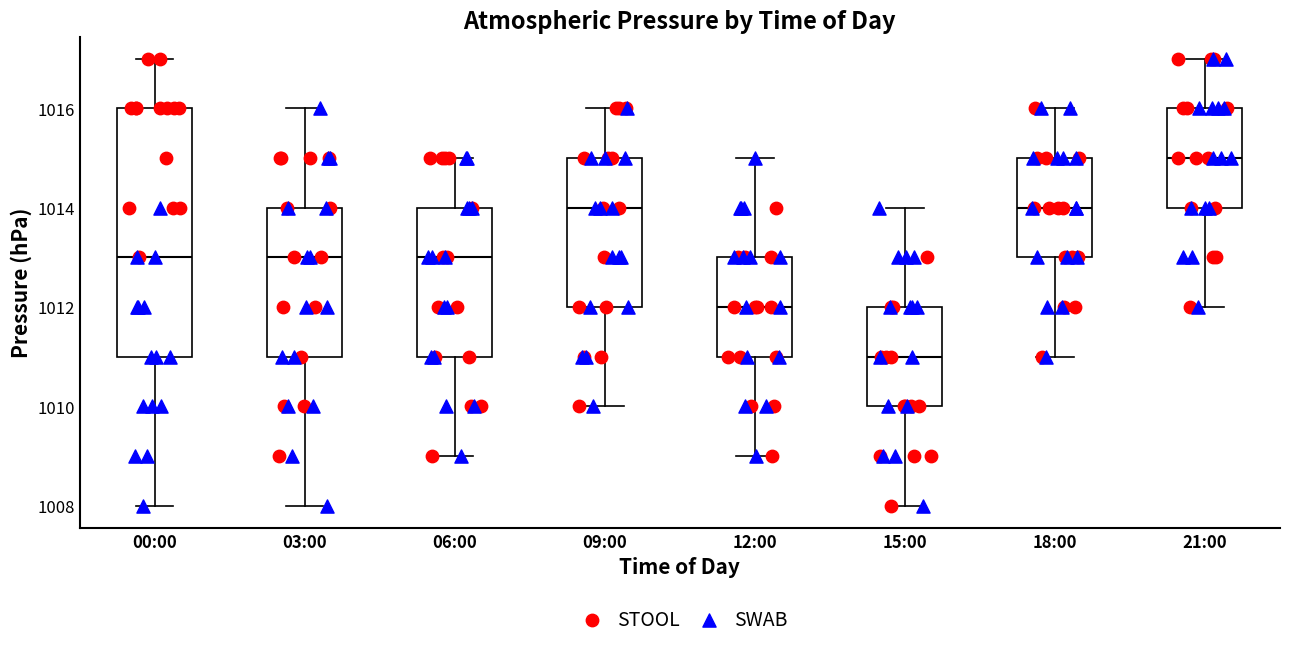

Reading left to right, read every box against the y-axis: the position of its median line, the range the box covers, and the ends of its whiskers. The values are not printed on the chart, so give them approximately, as read against the axis.

00:00: median 1013, box 1011 to 1016, whiskers 1008 to 1017
03:00: median 1013, box 1011 to 1014, whiskers 1008 to 1016
06:00: median 1013, box 1011 to 1014, whiskers 1009 to 1015
09:00: median 1014, box 1012 to 1015, whiskers 1010 to 1016
12:00: median 1012, box 1011 to 1013, whiskers 1009 to 1015
15:00: median 1011, box 1010 to 1012, whiskers 1008 to 1014
18:00: median 1014, box 1013 to 1015, whiskers 1011 to 1016
21:00: median 1015, box 1014 to 1016, whiskers 1012 to 1017